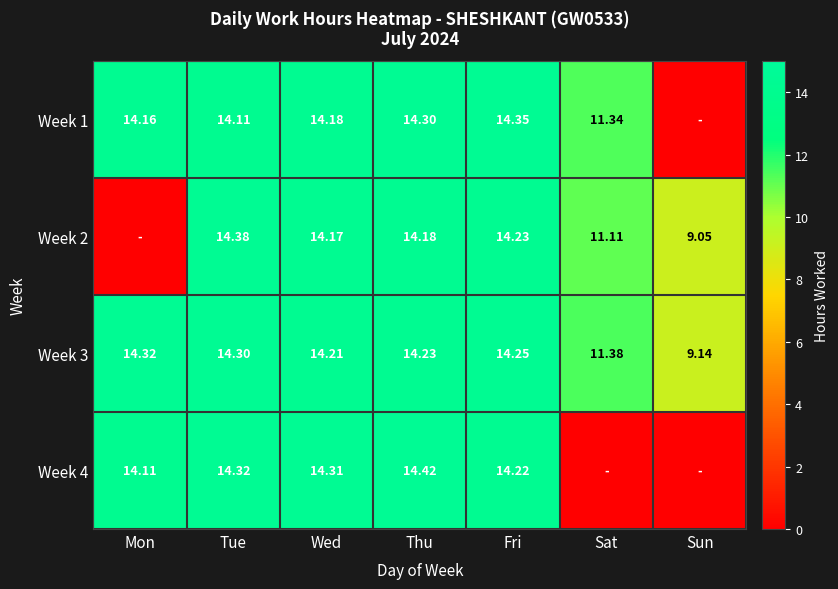

Which category has the lowest value in the Week 3 series?

Sun